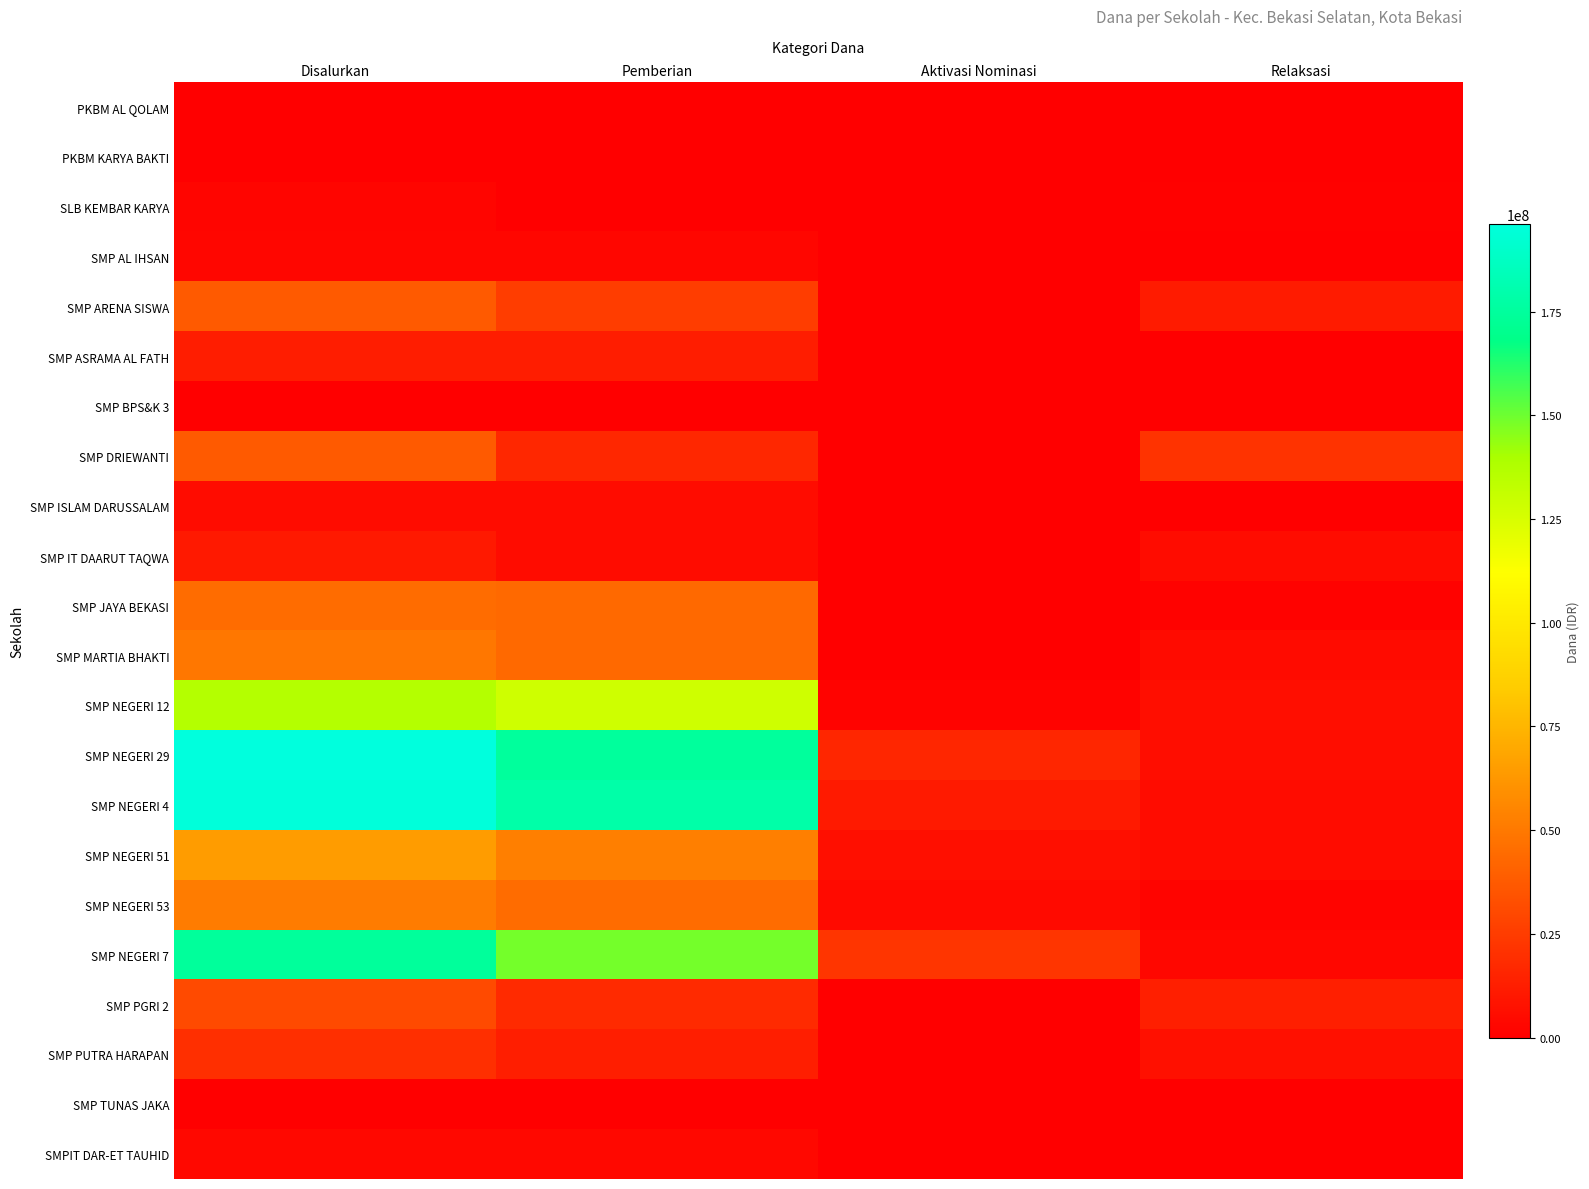

At which category is the sum across all series the highest?

Disalurkan